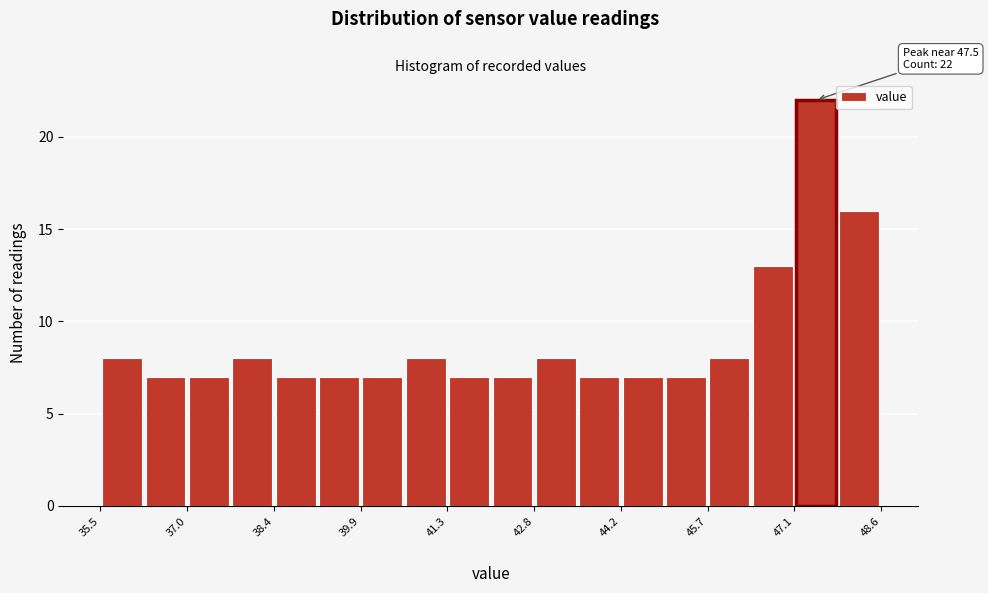

Read against the x-axis, roughly where is the centre of the tallest bar?

47.6